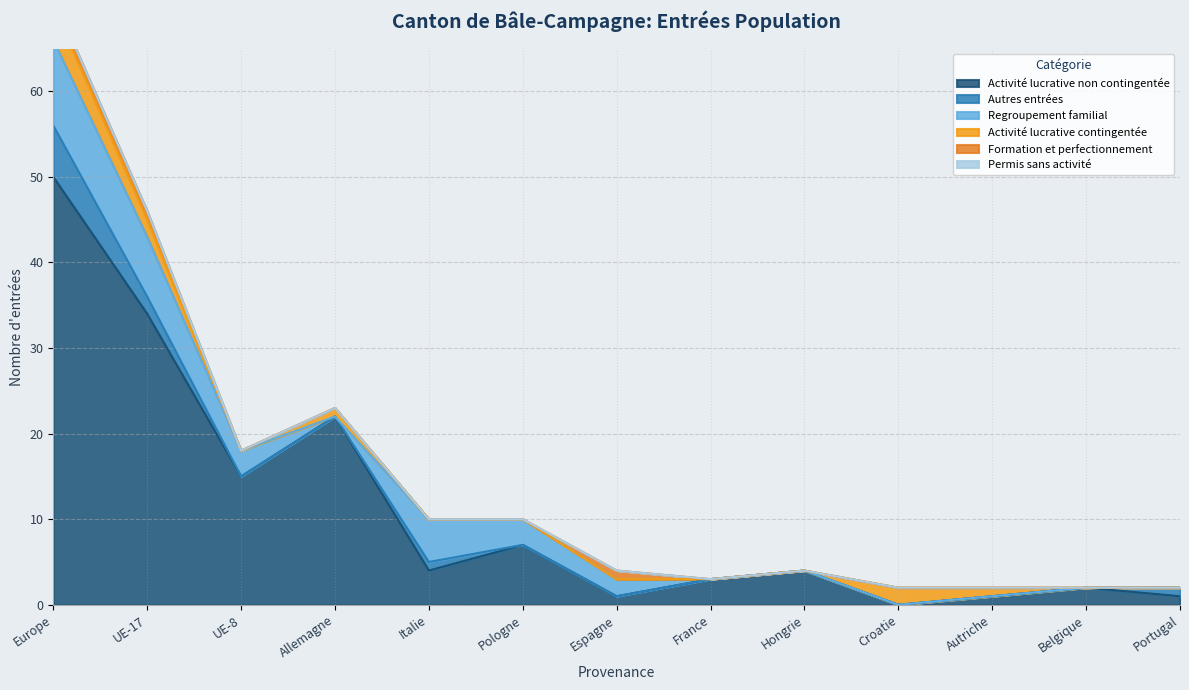

Which series has the largest range (max minus min)?

Activité lucrative non contingentée